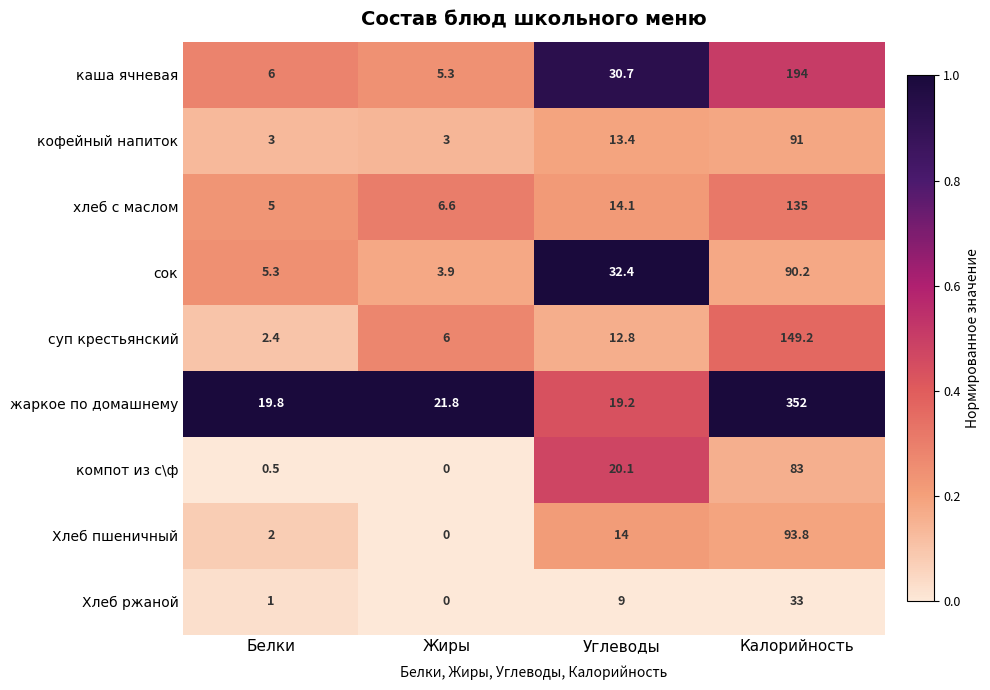

What value does the компот из с\ф series have at Белки?

0.5